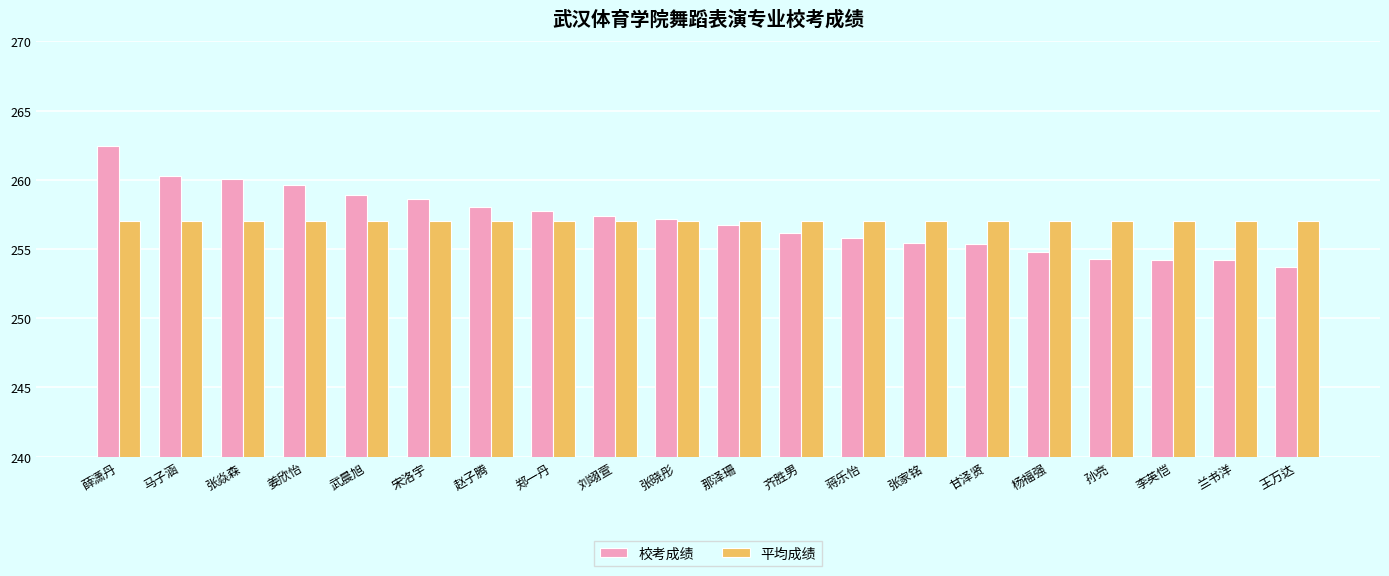

How many bars are there in each group?

2